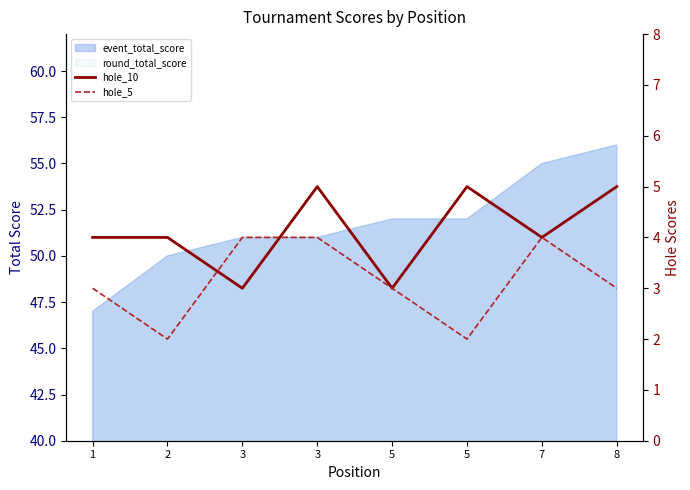

Is the value of hole_5 at 2 greater than the value of hole_10 at 7?

No